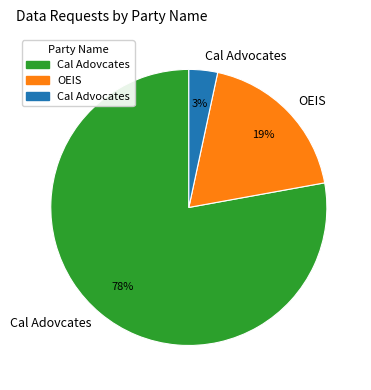

Between Cal Advocates and Cal Adovcates, which is larger?

Cal Adovcates